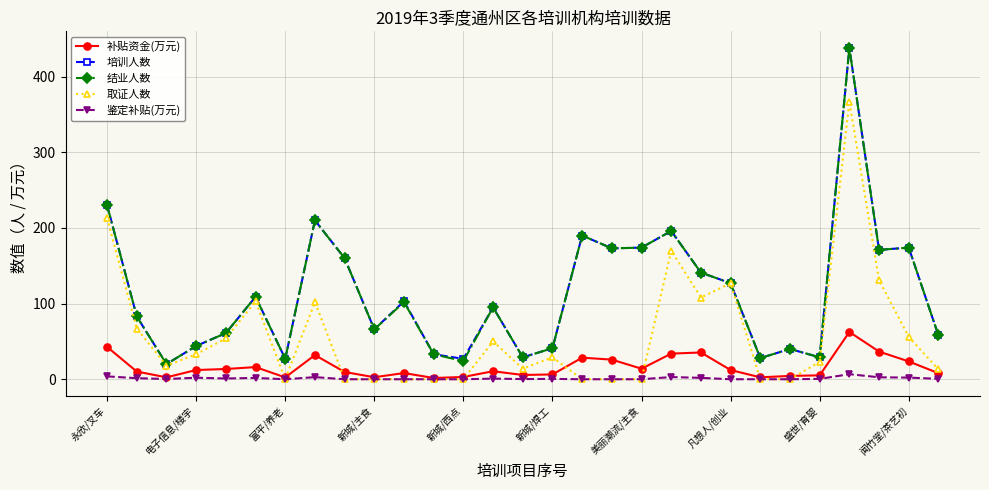

What are all the series names shown in the legend?

补贴资金(万元), 培训人数, 结业人数, 取证人数, 鉴定补贴(万元)